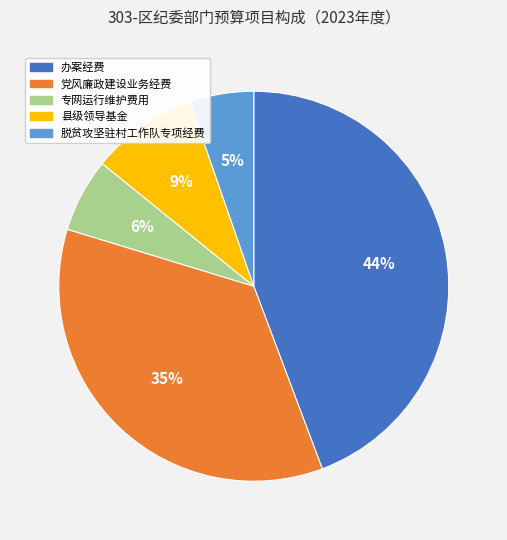

Does 县级领导基金 represent more than half of the total?

No